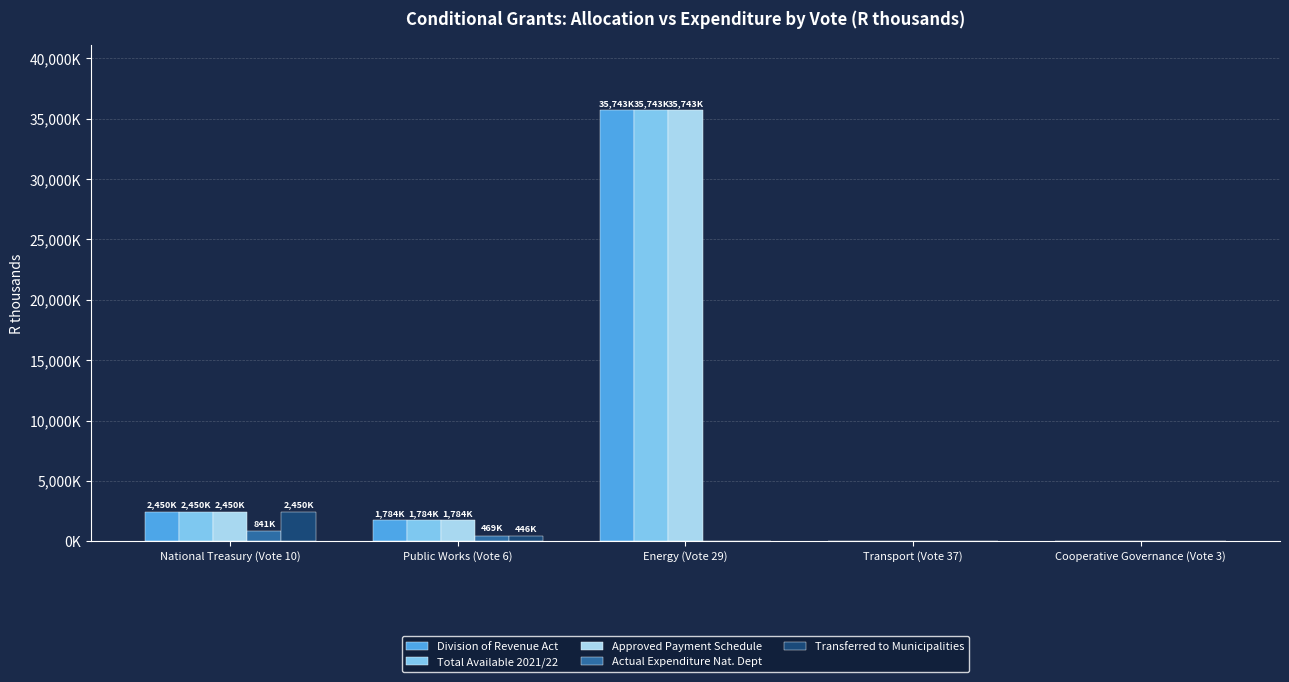

What are all the series names shown in the legend?

Division of Revenue Act, Total Available 2021/22, Approved Payment Schedule, Actual Expenditure Nat. Dept, Transferred to Municipalities